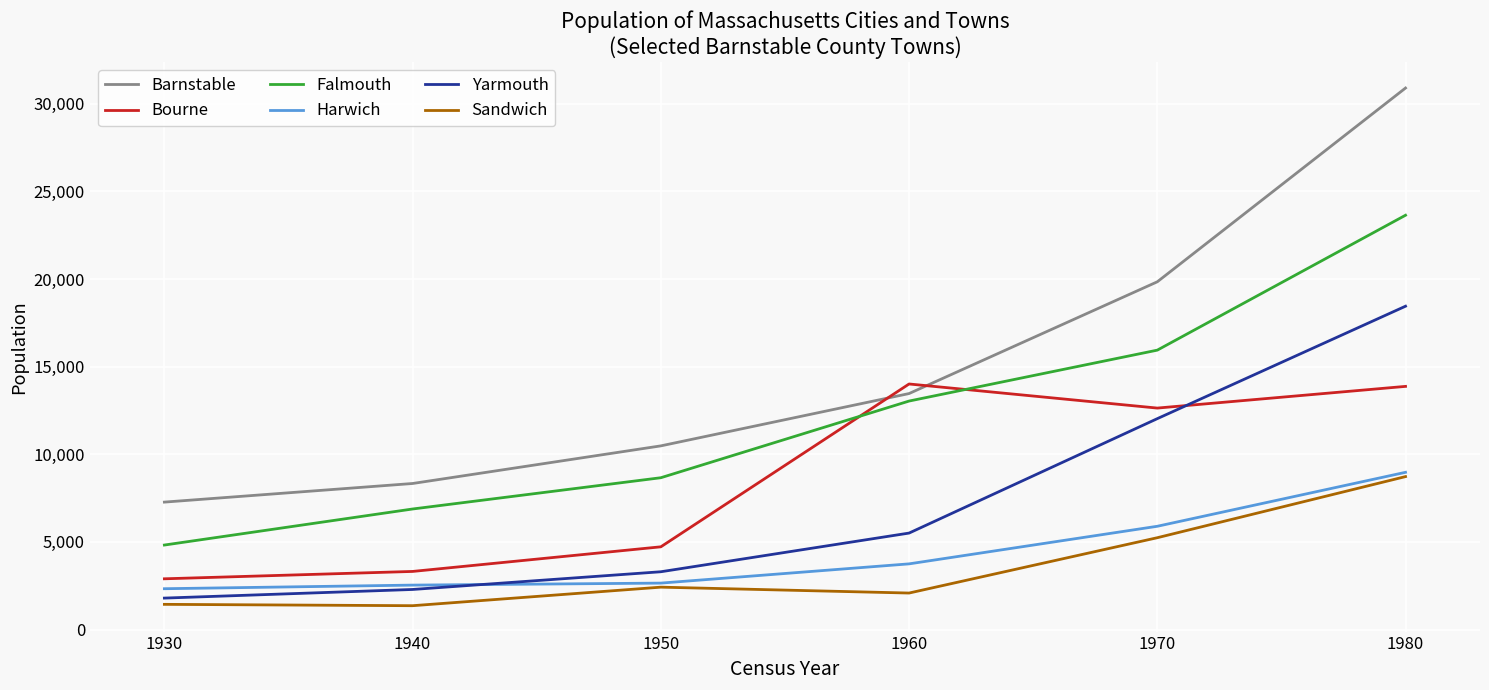

True or false: Yarmouth and Barnstable intersect in this chart.

False